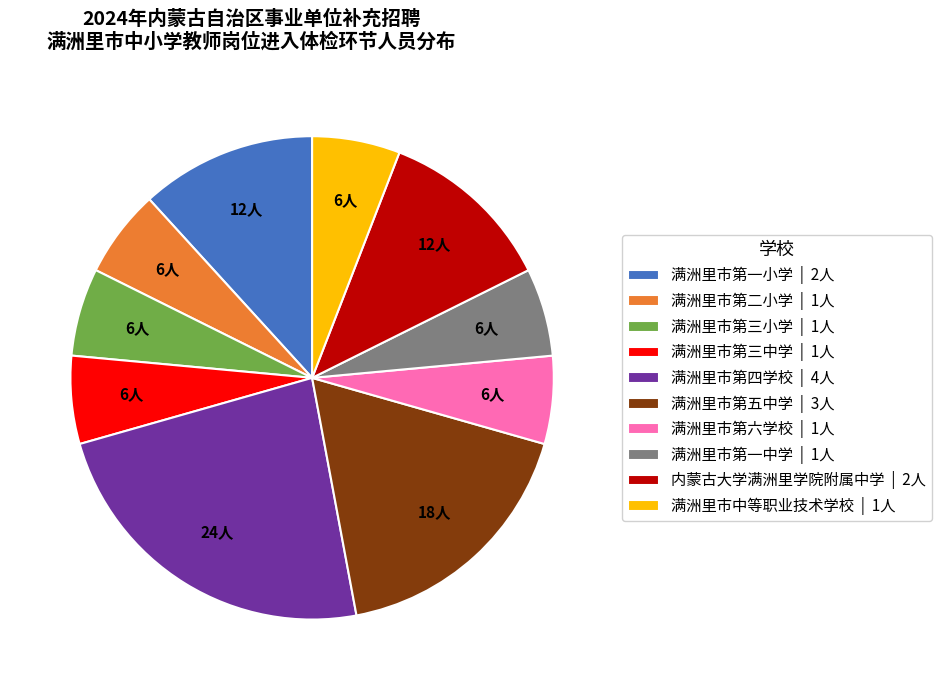

How many slices are in this pie chart?

10